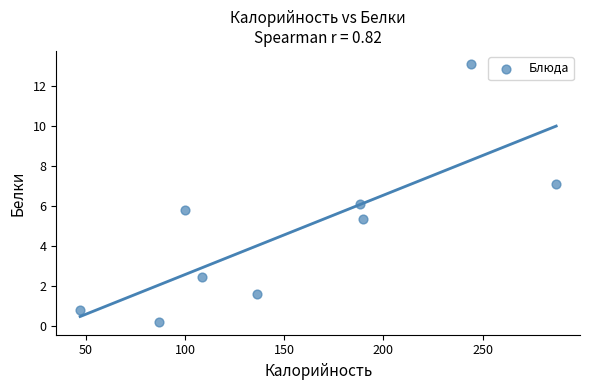

What is the average Y value?

4.7